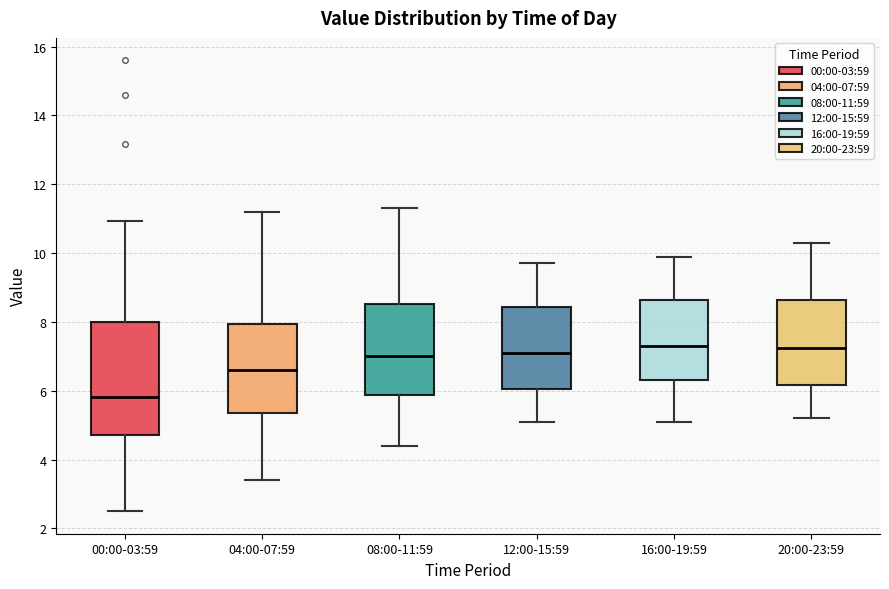

Where does the median line of the box for 04:00-07:59 sit on the y-axis? The values are not printed on the chart, so give them approximately, as read against the axis.

6.6